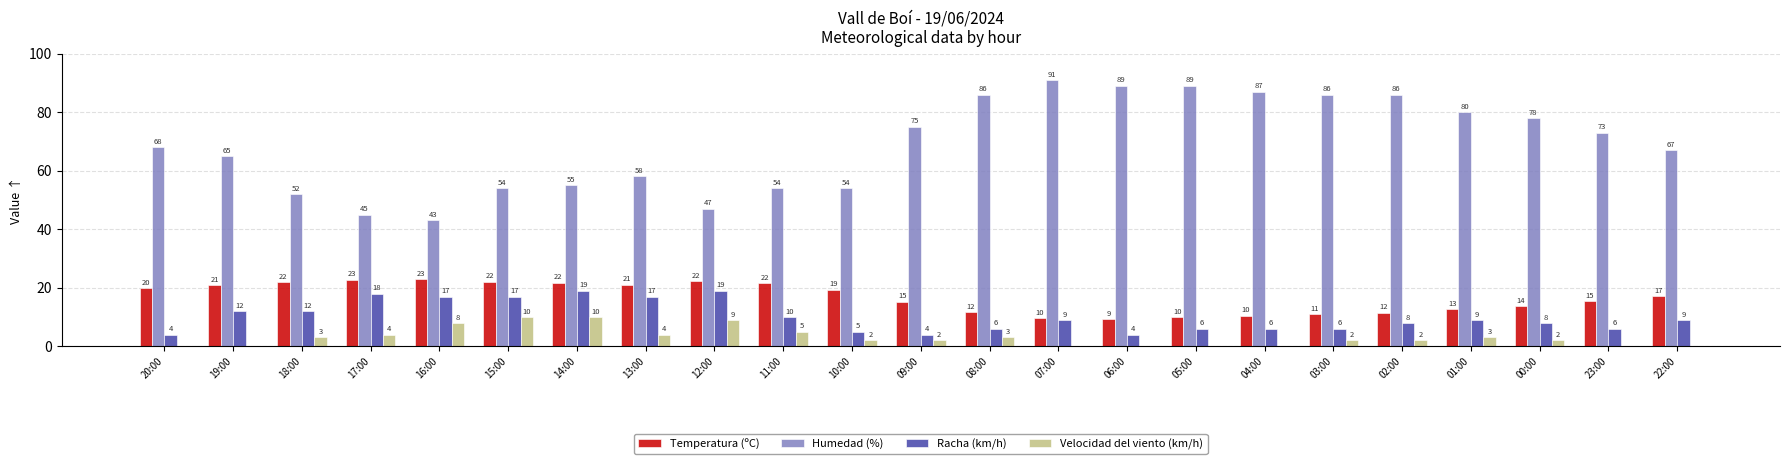

What is the highest value of the Humedad (%) series?

91.0